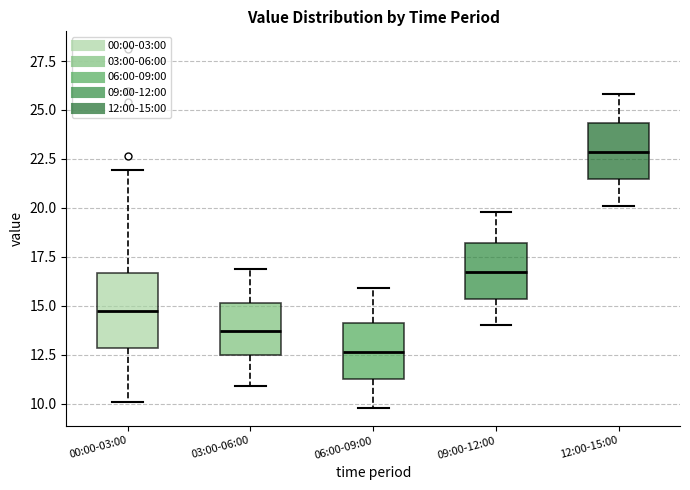

Which box's median line is the highest?

12:00-15:00